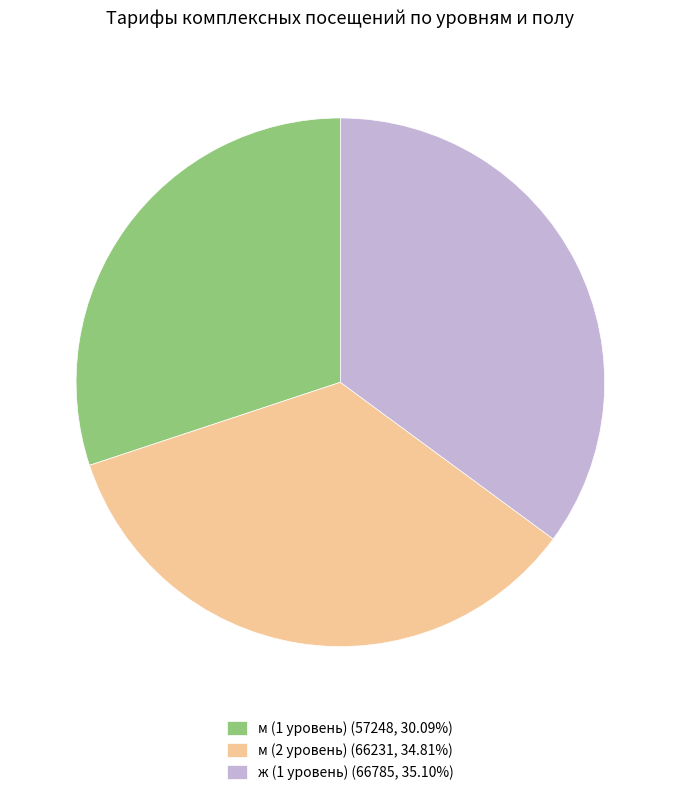

Does м (2 уровень) (66231, 34.81%) represent more than half of the total?

No